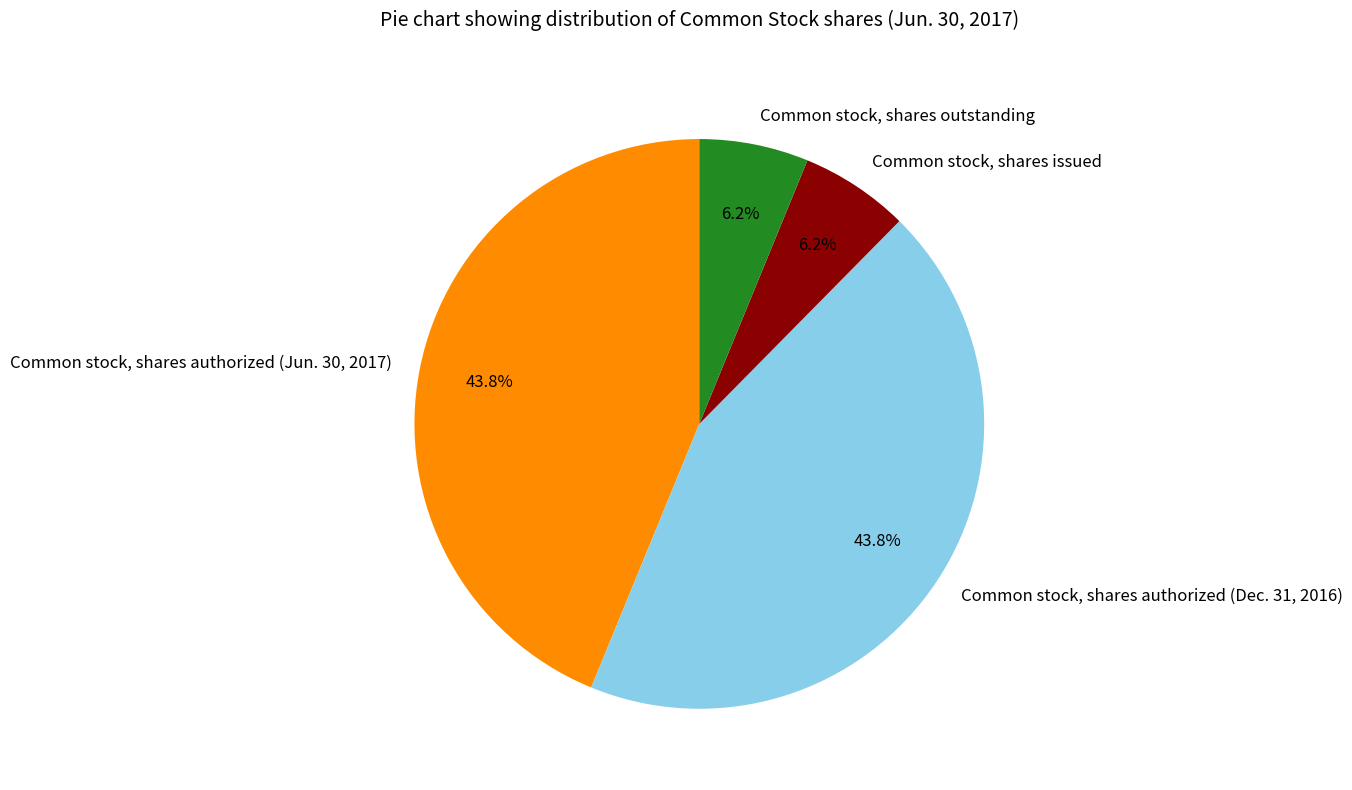

How many slices are in this pie chart?

4